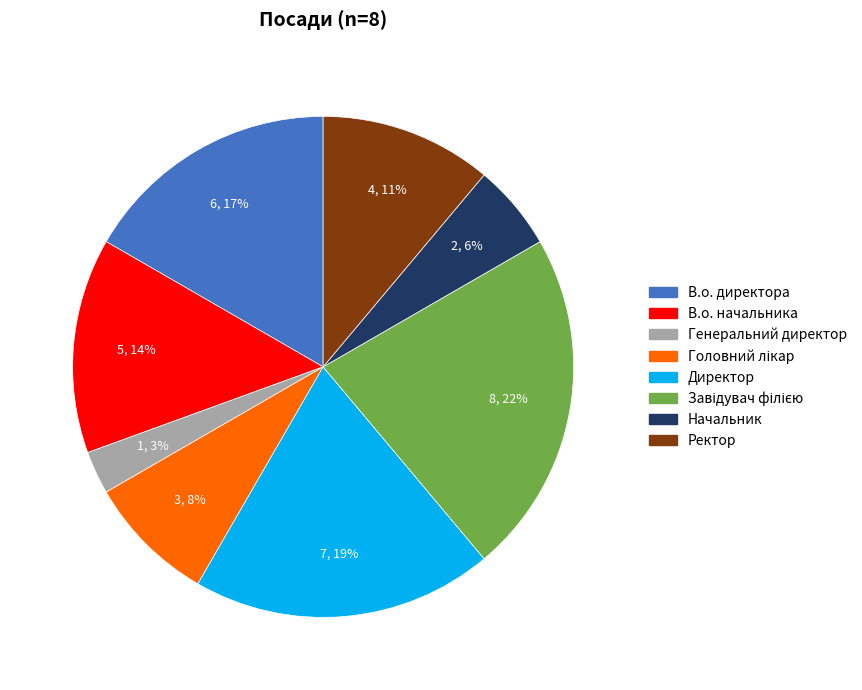

What is the ratio of the value at В.о. директора to the value at Директор?

0.9